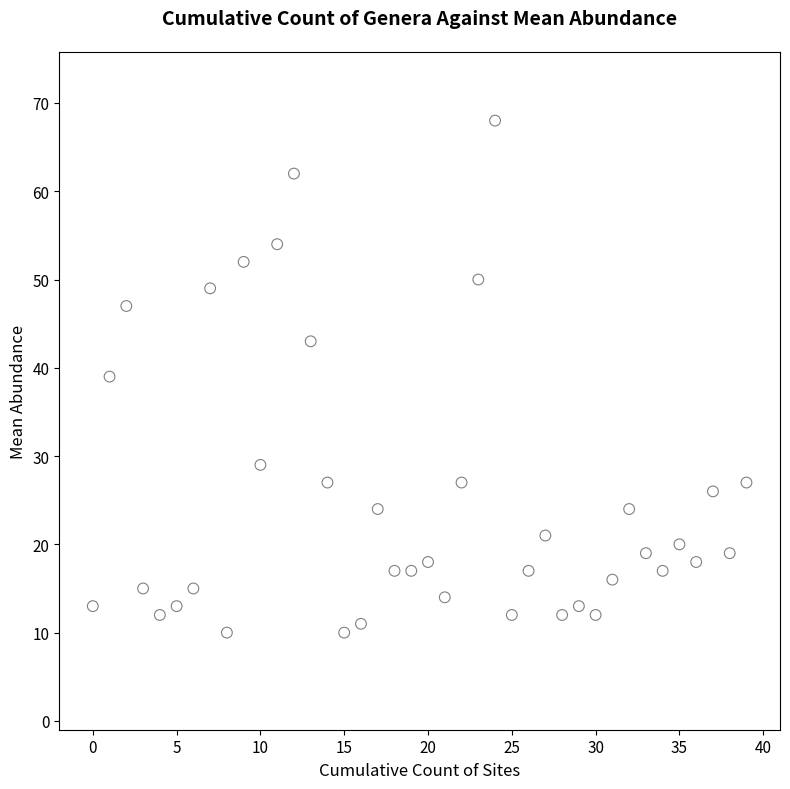

What is the range of Y values (max minus min)?

58